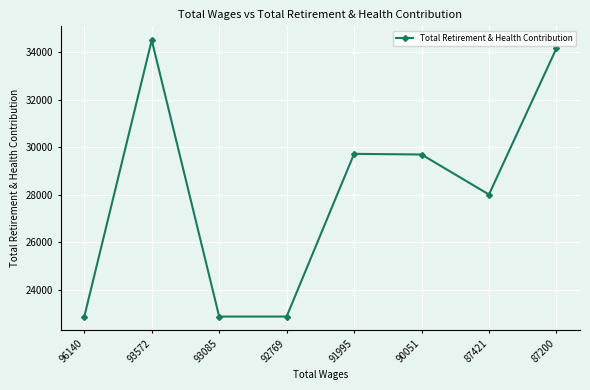

How many data points are less than 29699?

4